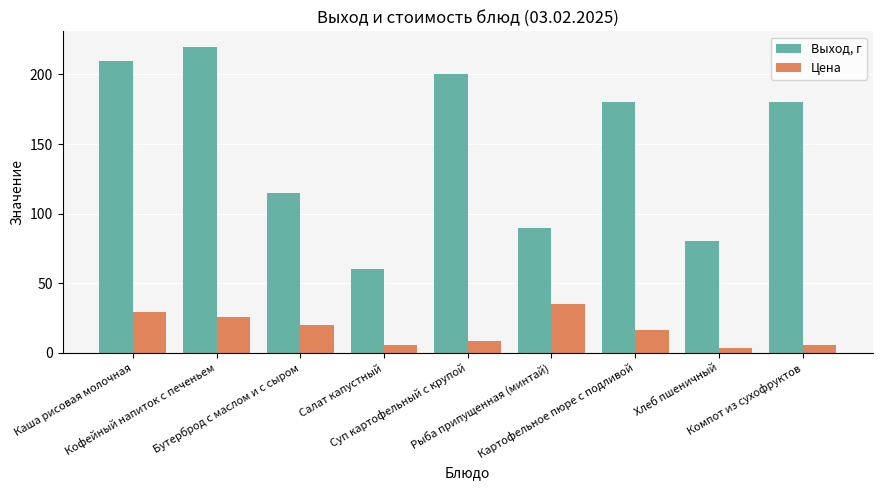

What are all the series names shown in the legend?

Выход, г, Цена